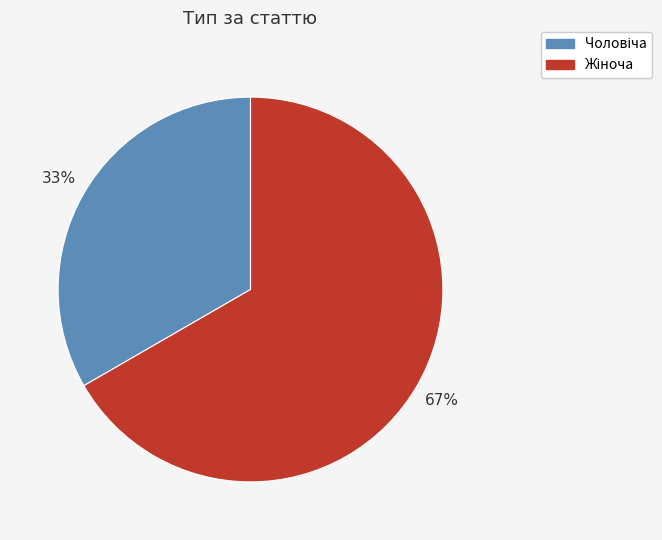

Does any single category account for the majority?

Yes